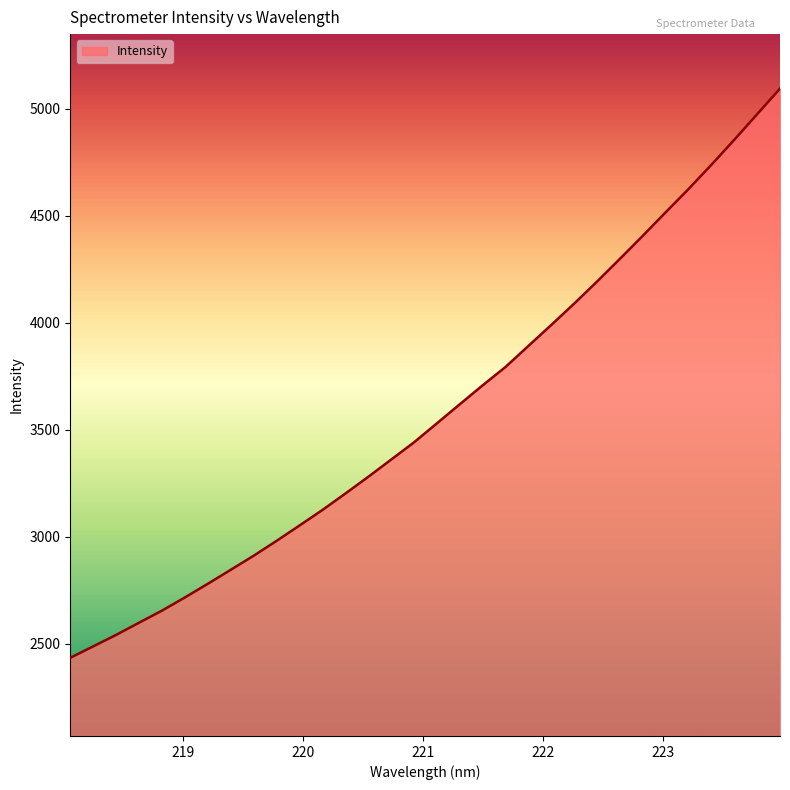

What is the difference between the maximum and minimum values?

2659.3